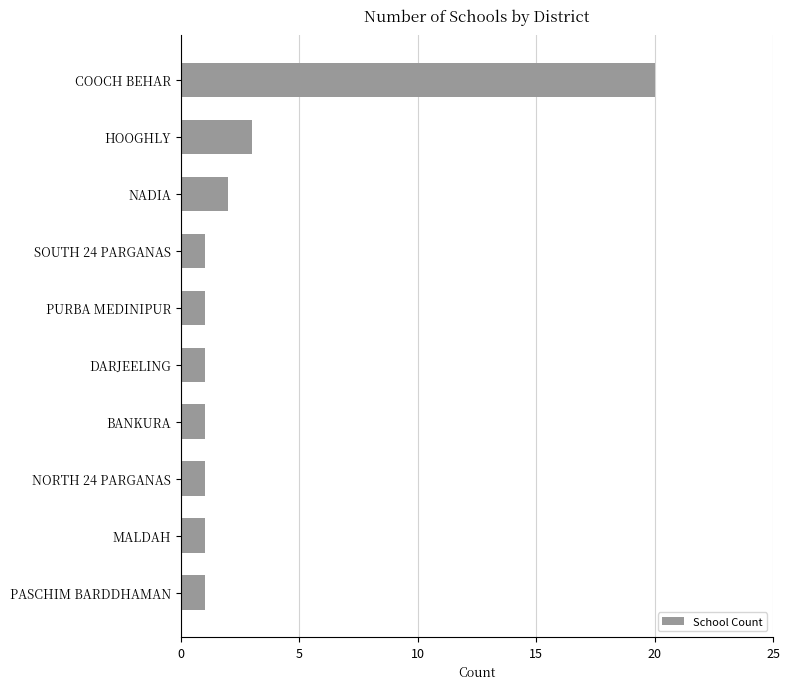

What is the difference between the maximum and minimum values?

19